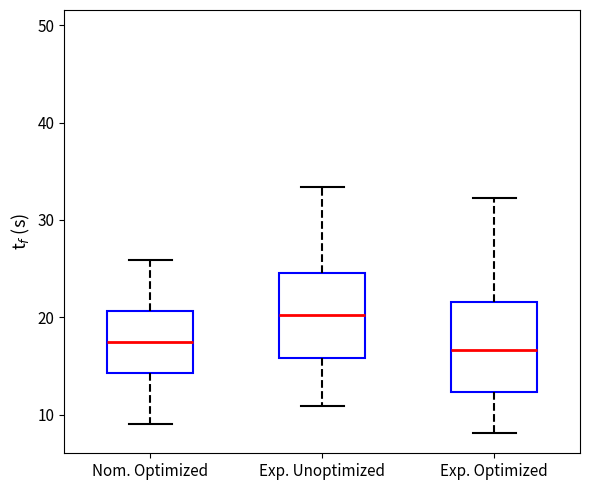

Reading left to right, transcribe this box plot: for each box, give where its median line is, the range the box spans, and where its two whiskers end, as read against the y-axis. The values are not printed on the chart, so give them approximately, as read against the axis.

Nom. Optimized: median 17, box 14 to 21, whiskers 9 to 26
Exp. Unoptimized: median 20, box 16 to 25, whiskers 11 to 33
Exp. Optimized: median 17, box 12 to 22, whiskers 8 to 32